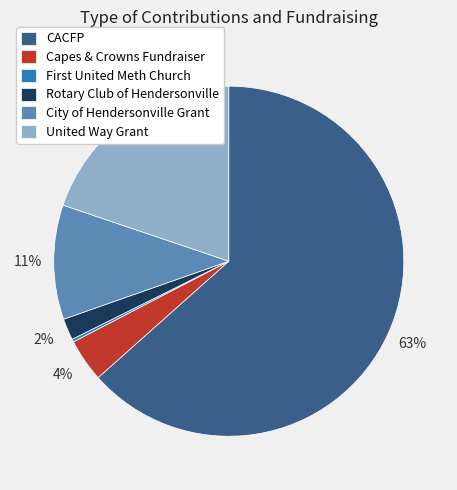

Which category has the biggest portion of the pie?

CACFP